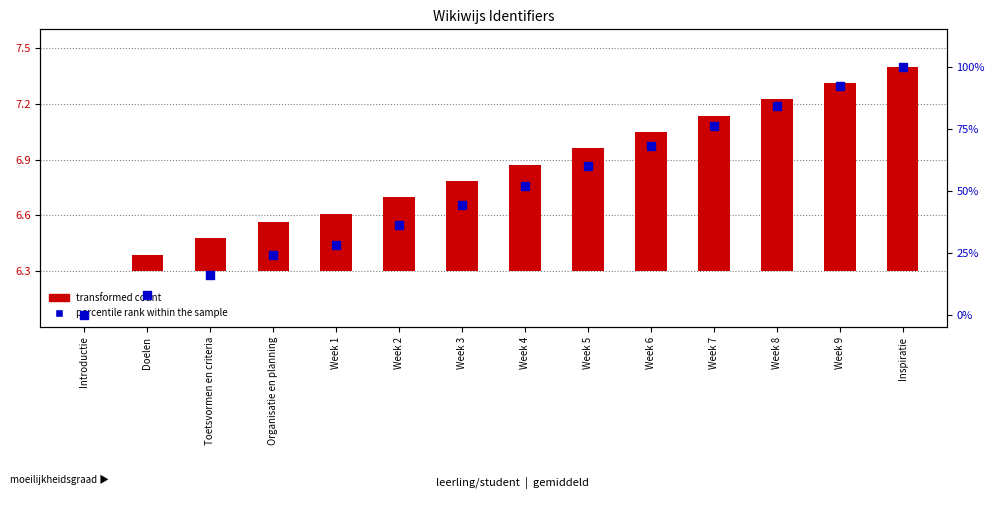

Which series contains the highest Y value?

percentile rank within the sample